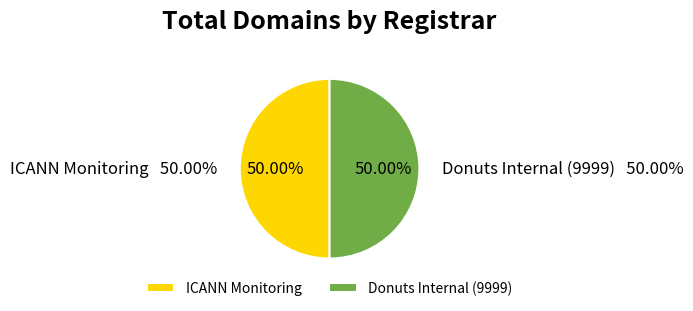

Is there a majority slice in this chart?

No